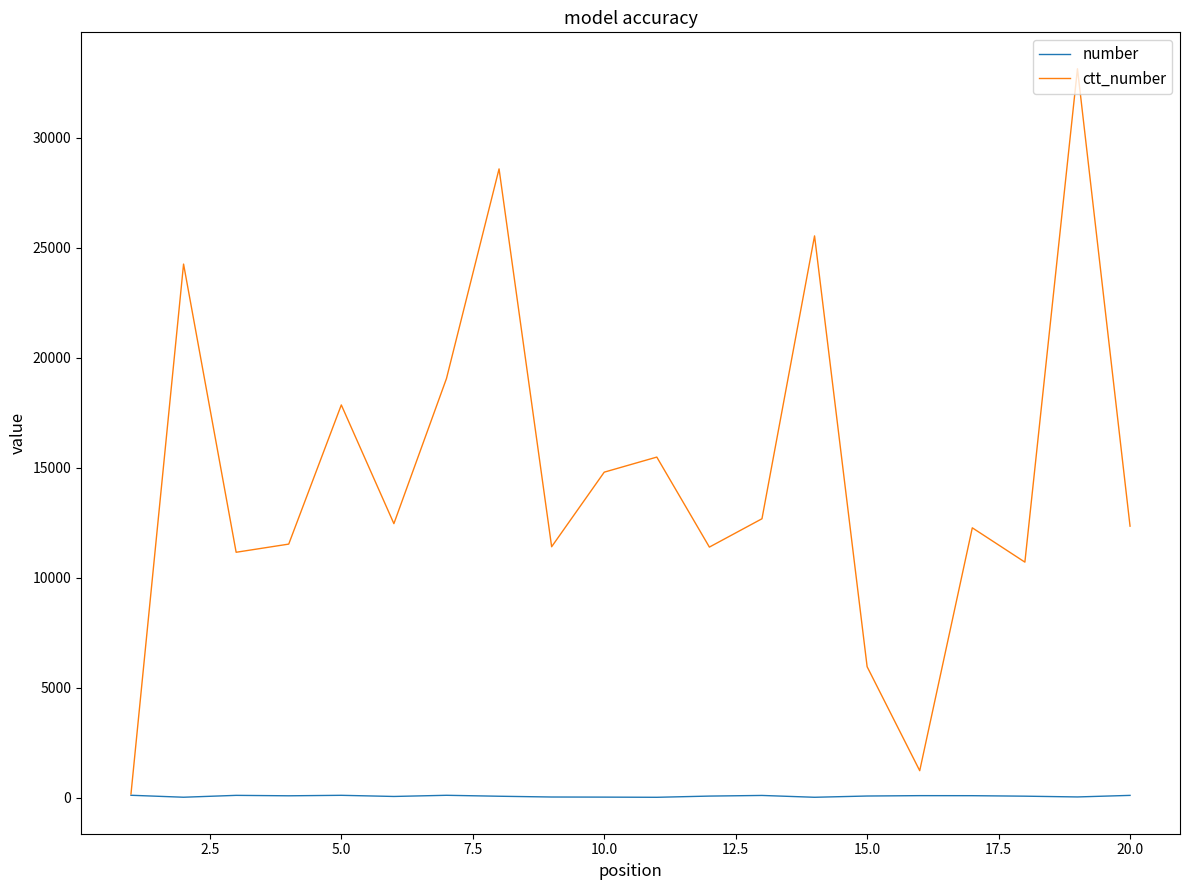

What is the greatest value displayed?

33139